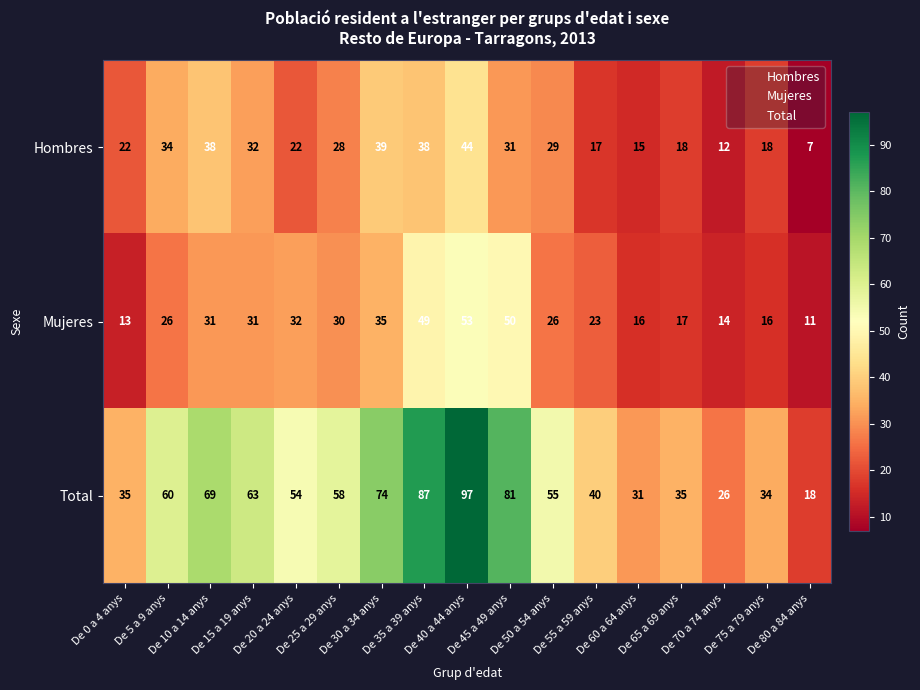

What is the smallest value displayed?

7